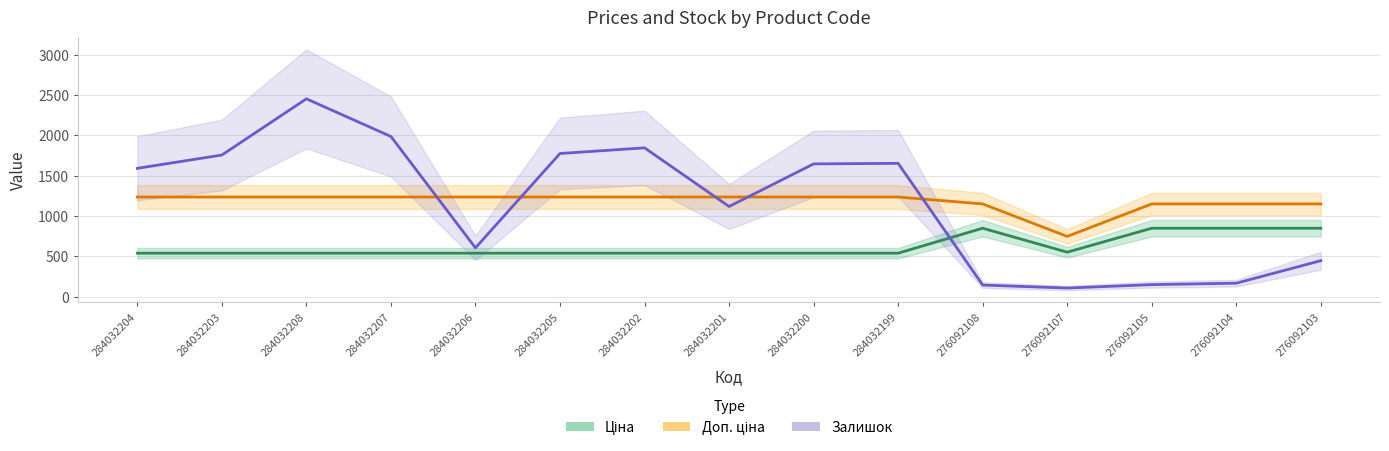

Reading left to right, what are all the values shown in this chart?

Ціна: 284032204=539.0	284032203=539.0	284032208=539.0	284032207=539.0	284032206=539.0	284032205=539.0	284032202=539.0	284032201=539.0	284032200=539.0	284032199=539.0	276092108=848.4	276092107=551.5	276092105=848.4	276092104=848.4	276092103=848.4
Доп. ціна: 284032204=1235.4	284032203=1235.4	284032208=1235.4	284032207=1235.4	284032206=1235.4	284032205=1235.4	284032202=1235.4	284032201=1235.4	284032200=1235.4	284032199=1235.4	276092108=1149.7	276092107=747.0	276092105=1149.7	276092104=1149.7	276092103=1149.7
Залишок: 284032204=1591.0	284032203=1756.0	284032208=2453.0	284032207=1986.0	284032206=605.0	284032205=1775.0	284032202=1845.0	284032201=1118.0	284032200=1646.0	284032199=1653.0	276092108=144.0	276092107=107.0	276092105=149.0	276092104=167.0	276092103=446.0